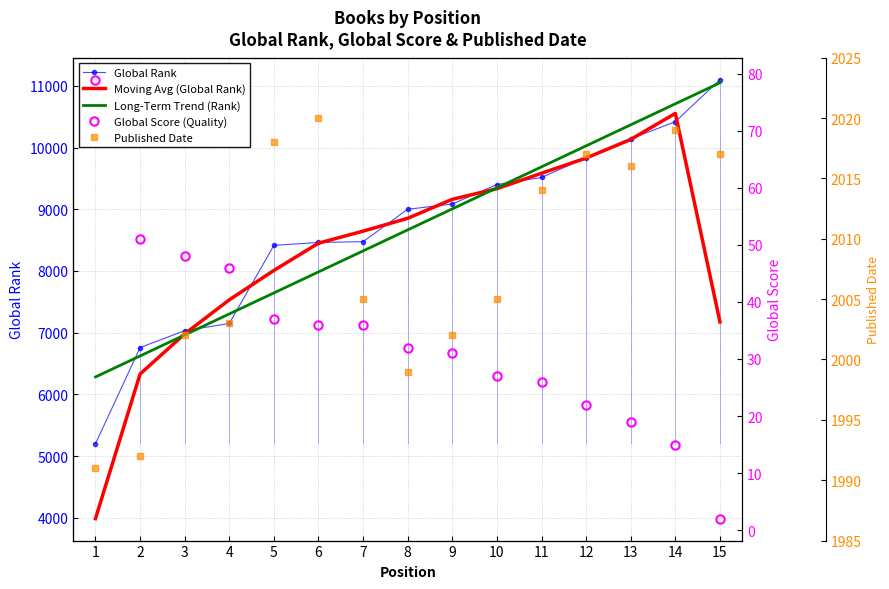

Reading right to left, list all the values displayed in this chart.

Global Rank: 15=11101.0	14=10420.0	13=10141.0	12=9835.0	11=9515.0	10=9401.0	9=9085.0	8=9000.0	7=8475.0	6=8462.0	5=8415.0	4=7149.0	3=7032.0	2=6759.0	1=5199.0
Moving Avg (Global Rank): 15=7173.7	14=10554.0	13=10132.0	12=9830.3	11=9583.7	10=9333.7	9=9162.0	8=8853.3	7=8645.7	6=8450.7	5=8008.7	4=7532.0	3=6980.0	2=6330.0	1=3986.0
Long-Term Trend (Rank): 15=11049.9	14=10709.3	13=10368.7	12=10028.2	11=9687.6	10=9347.1	9=9006.5	8=8665.9	7=8325.4	6=7984.8	5=7644.3	4=7303.7	3=6963.1	2=6622.6	1=6282.0
Global Score (Quality): 15=2.0	14=15.0	13=19.0	12=22.0	11=26.0	10=27.0	9=31.0	8=32.0	7=36.0	6=36.0	5=37.0	4=46.0	3=48.0	2=51.0	1=79.0
Published Date: 15=2017.0	14=2019.0	13=2016.0	12=2017.0	11=2014.0	10=2005.0	9=2002.0	8=1999.0	7=2005.0	6=2020.0	5=2018.0	4=2003.0	3=2002.0	2=1992.0	1=1991.0